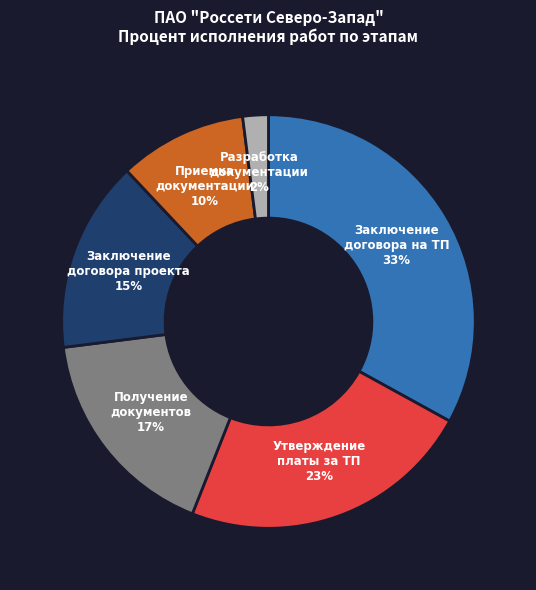

Combined, do Заключение договора проекта and Приемка документации account for over 50%?

No